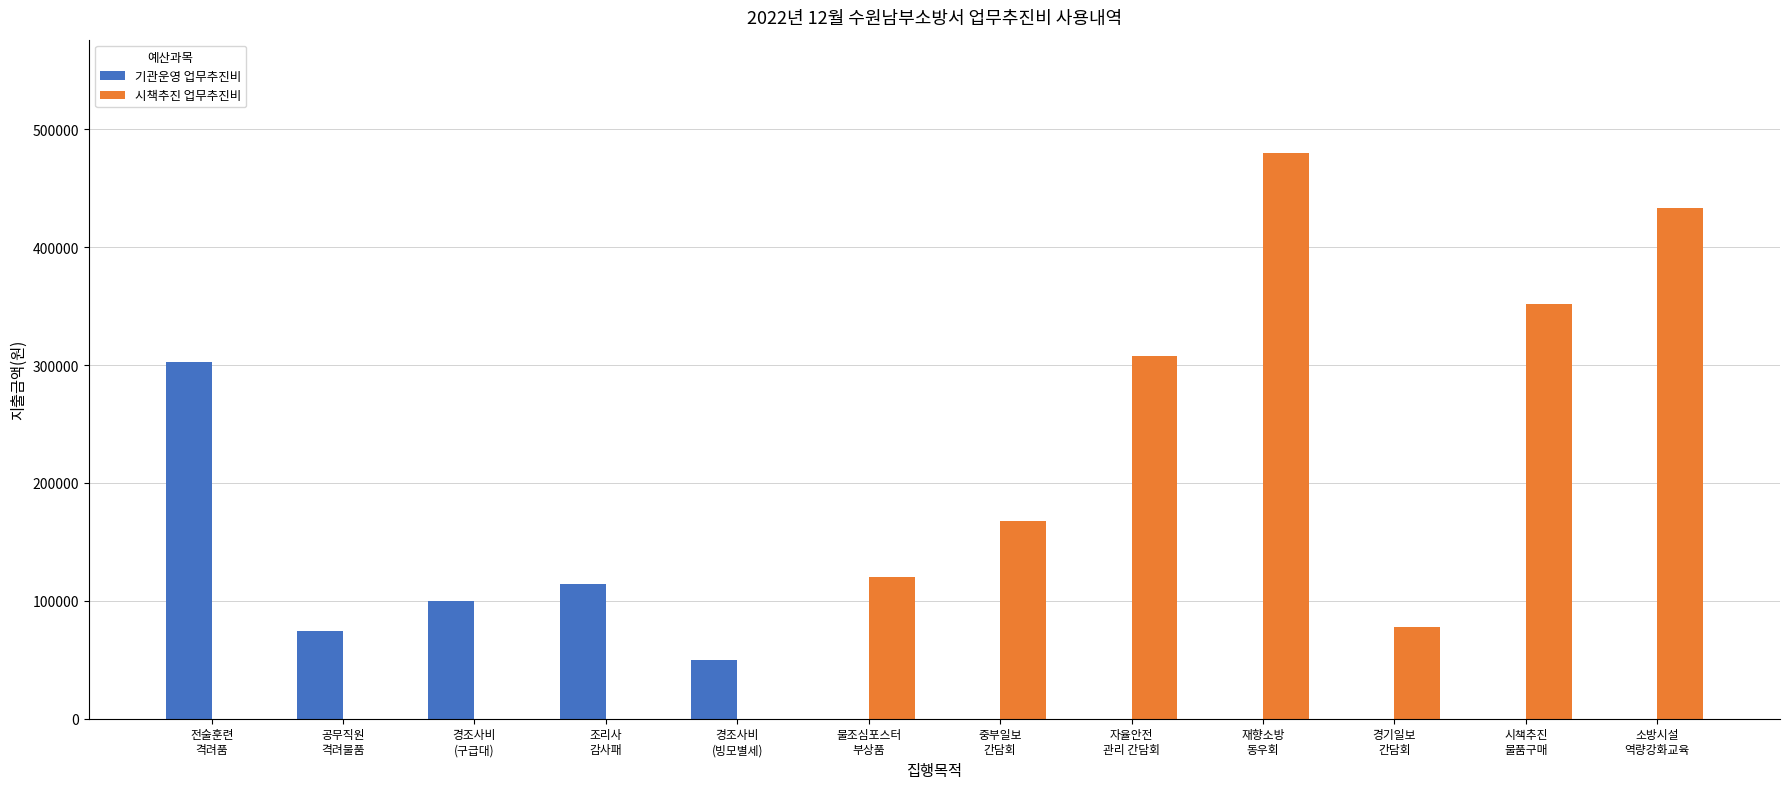

What is the sum of all 기관운영 업무추진비 values?

641000